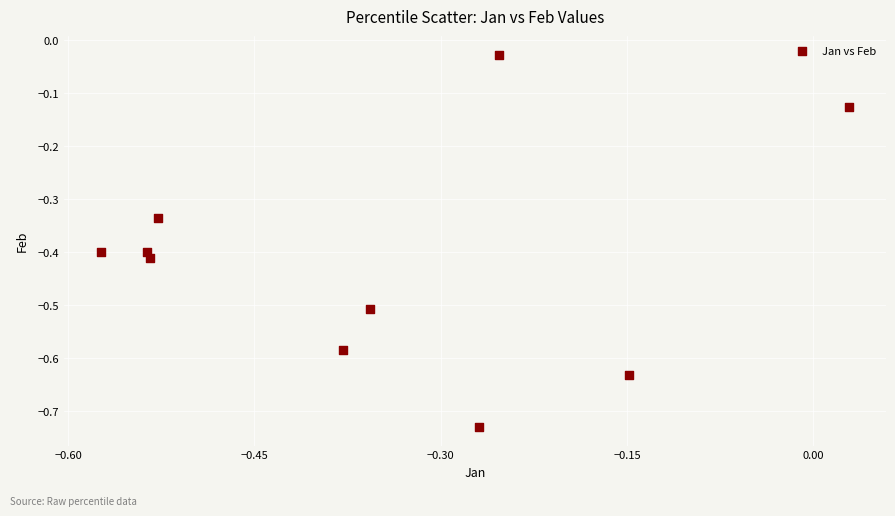

What is the range of X values (max minus min)?

0.6